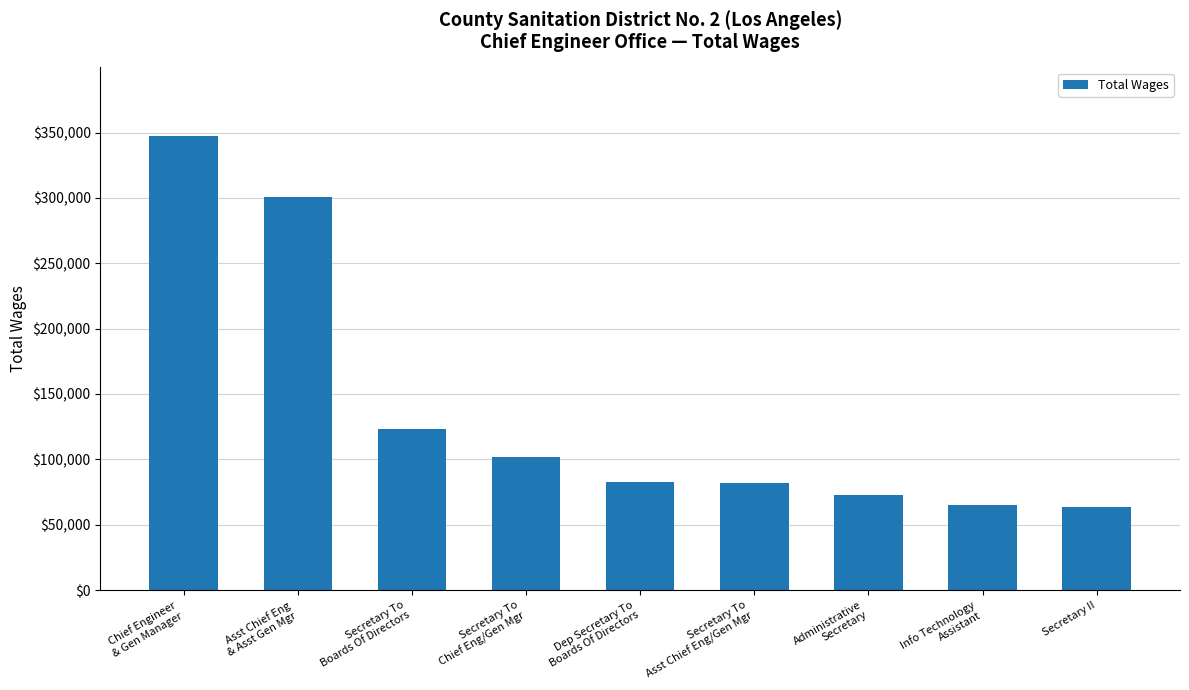

What is the average value?

137703